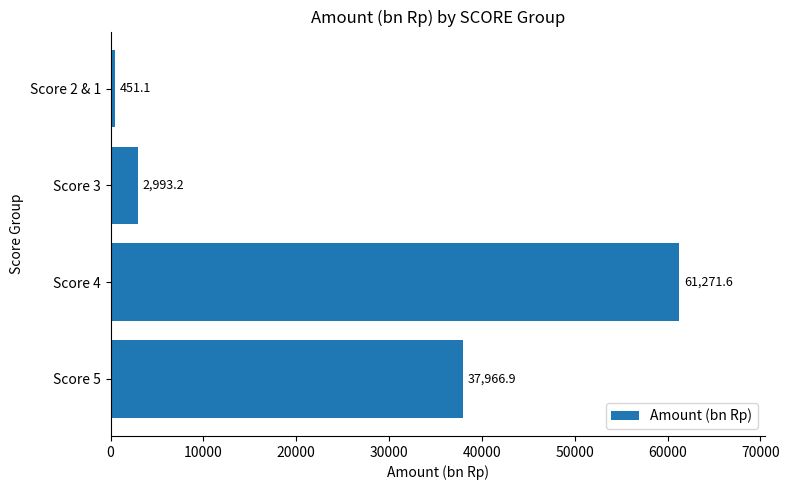

Reading bottom to top, transcribe all the data shown in this chart.

37966.9	61271.6	2993.2	451.1